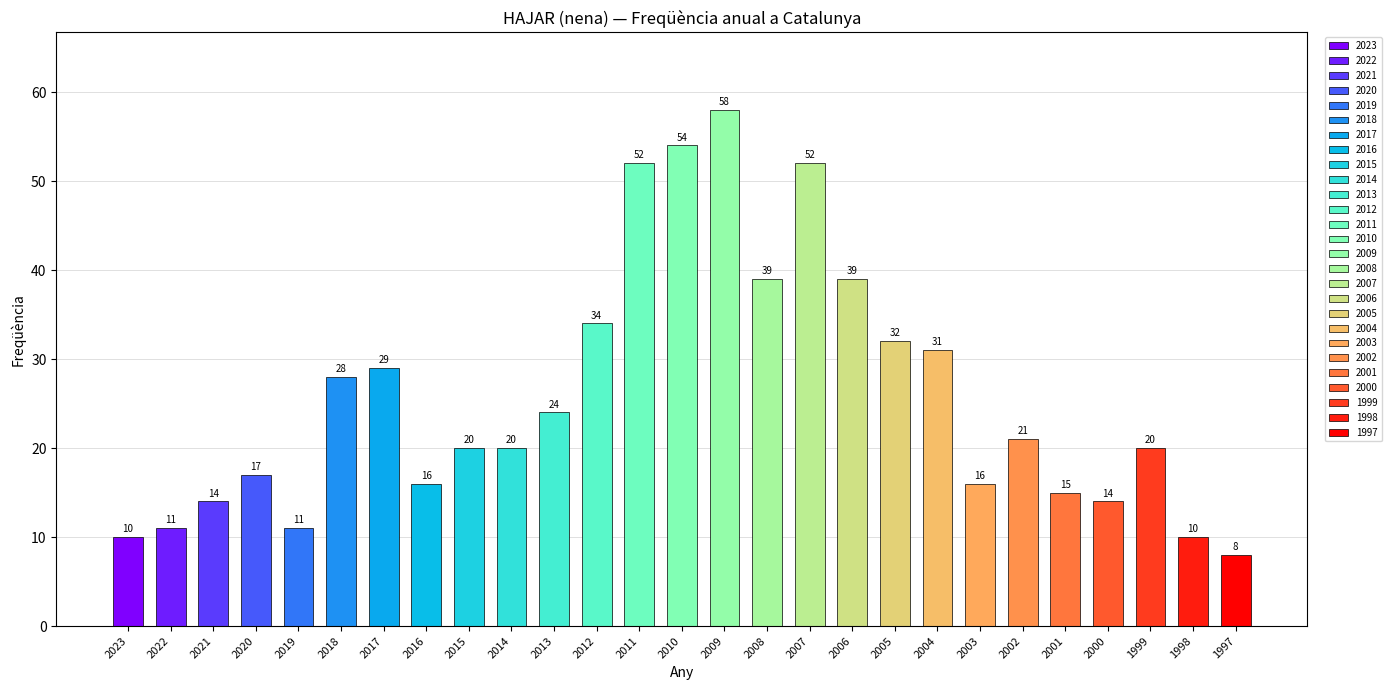

What is the change in value from 2022 to 1998?

-1